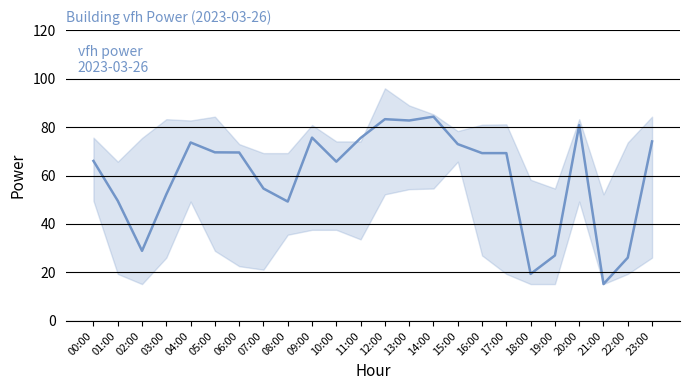

How many data points are less than 69?

11